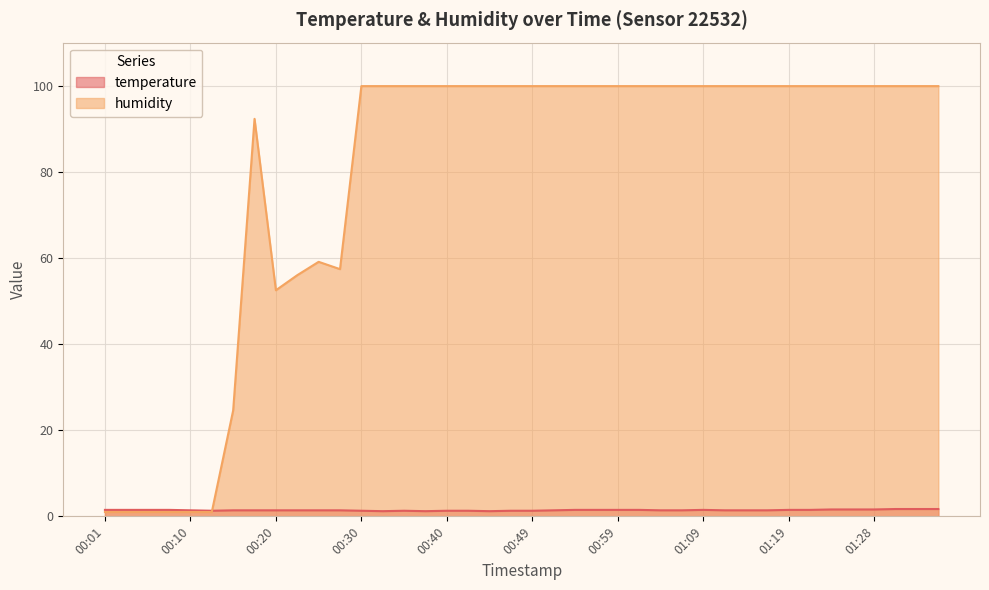

Is the value of temperature at 00:08 greater than the value of humidity at 00:30?

No